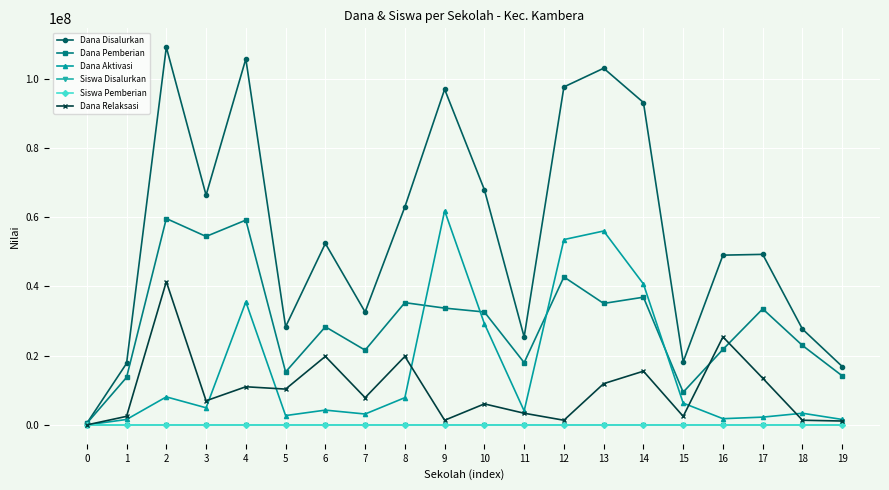

The Dana Pemberian series shows 36900000 at 14. True or false?

True